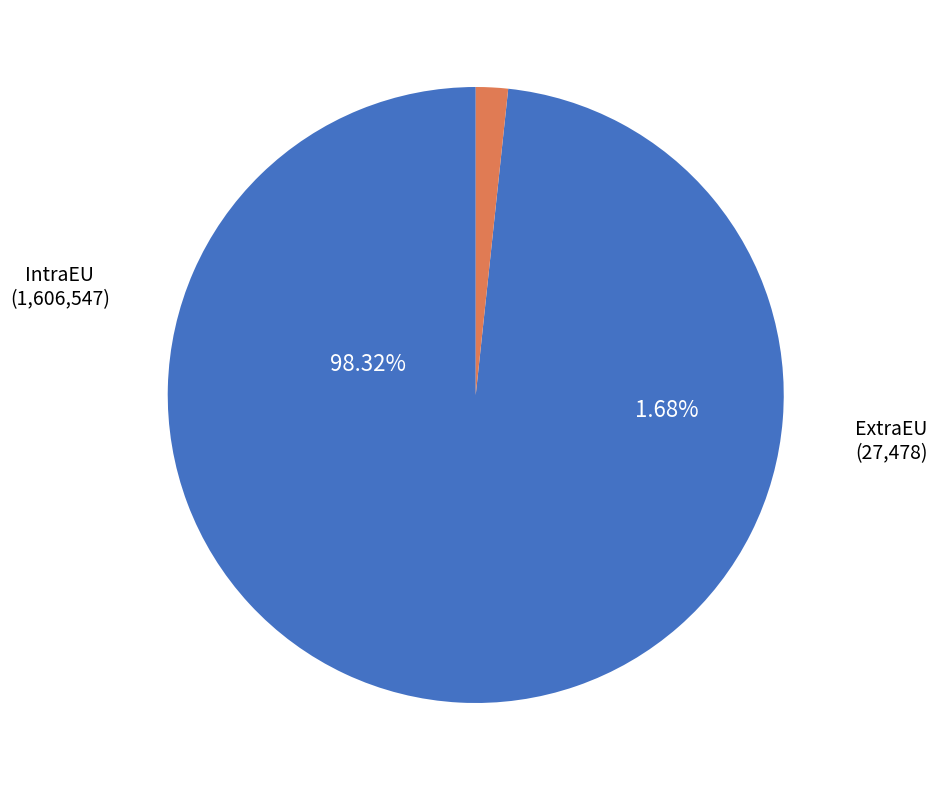

How many slices are in this pie chart?

2